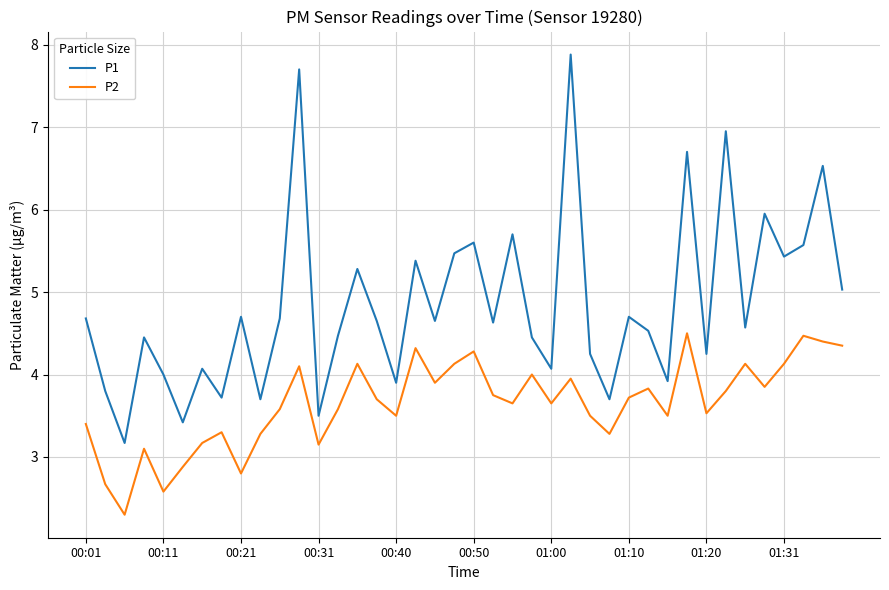

True or false: P1 and P2 intersect in this chart.

False